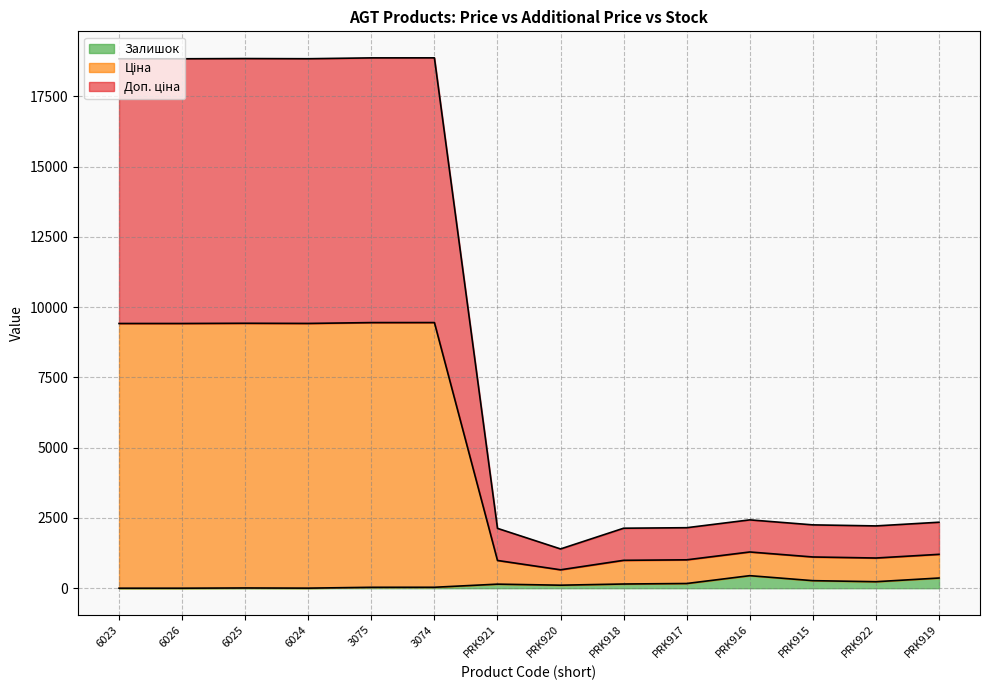

What is the total value across all series at 6023?

18833.7